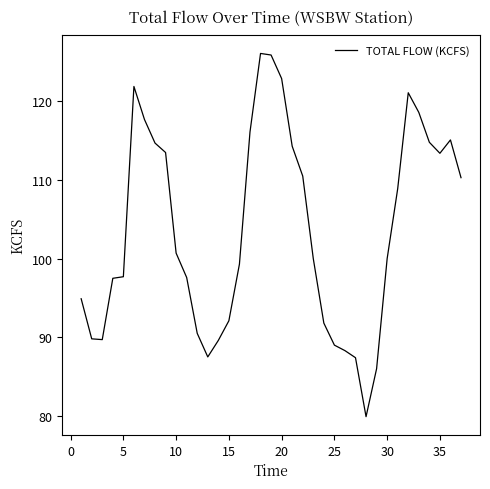

Is this an area chart (filled region under the line)?

No